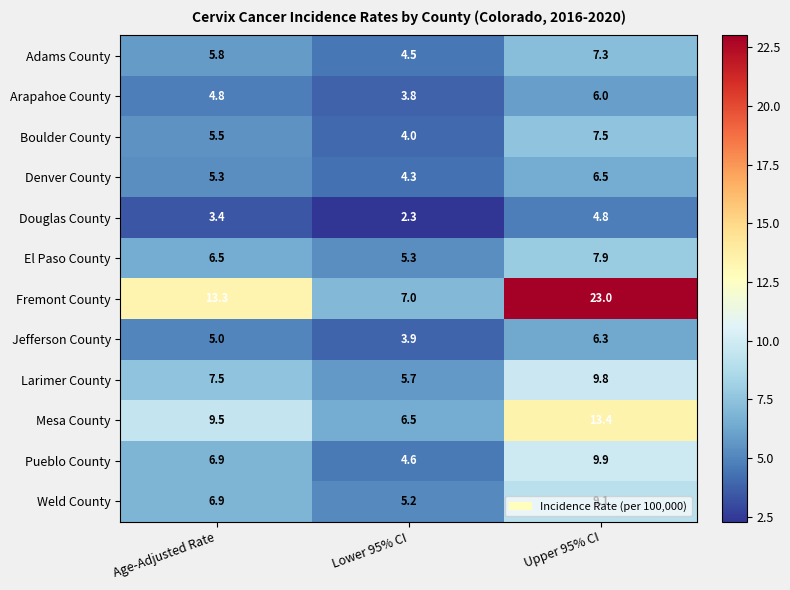

At which category does the chart reach its minimum across all series?

Lower 95% CI